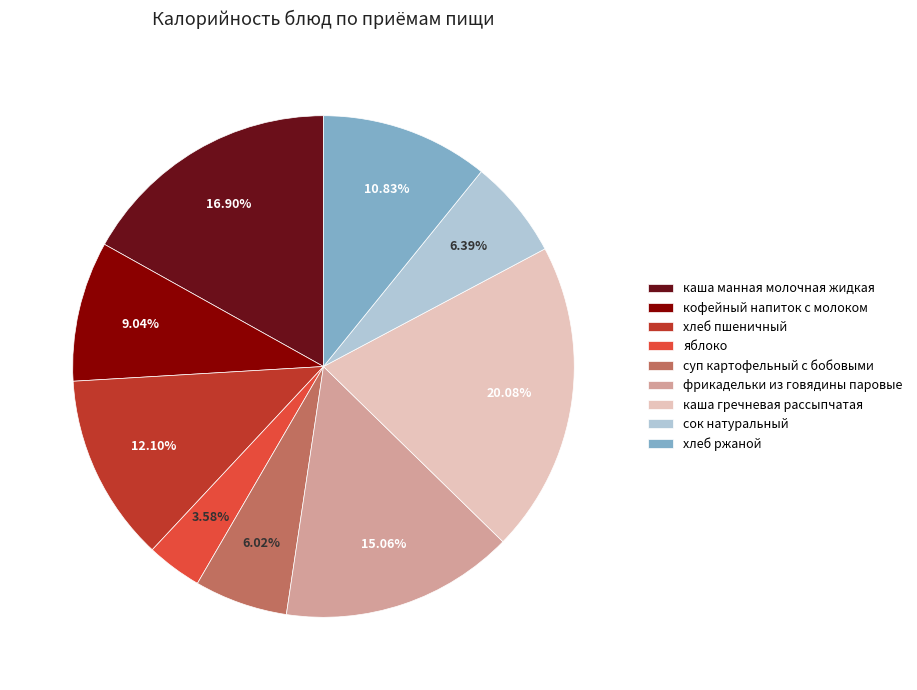

What is the largest slice in the pie chart?

каша гречневая рассыпчатая